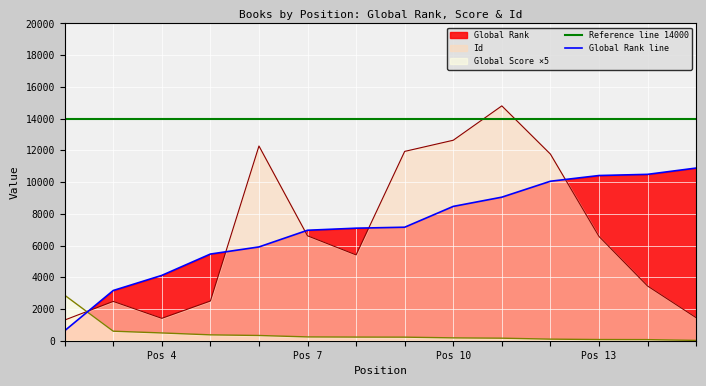

How many lines are shown in the chart?

4